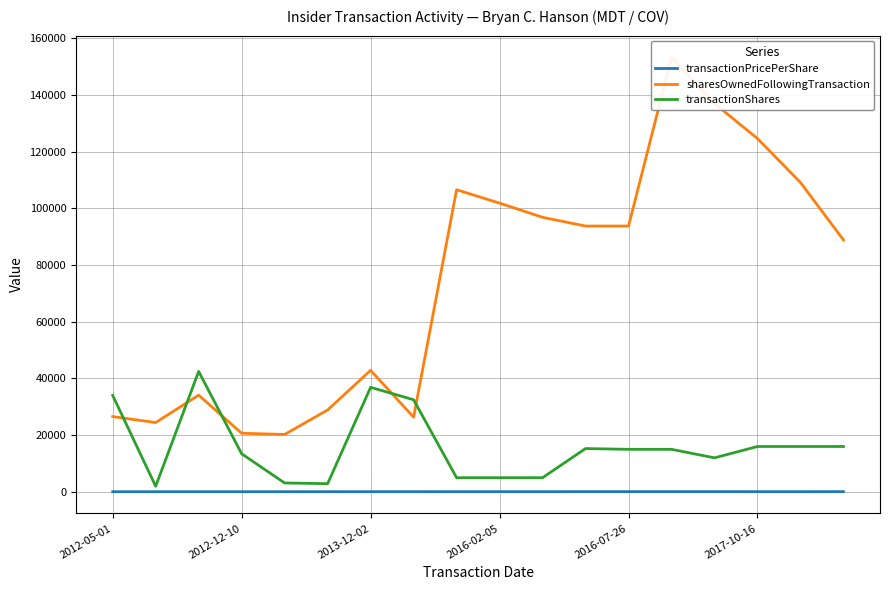

Where does the sharesOwnedFollowingTransaction series first go above 93717?

8